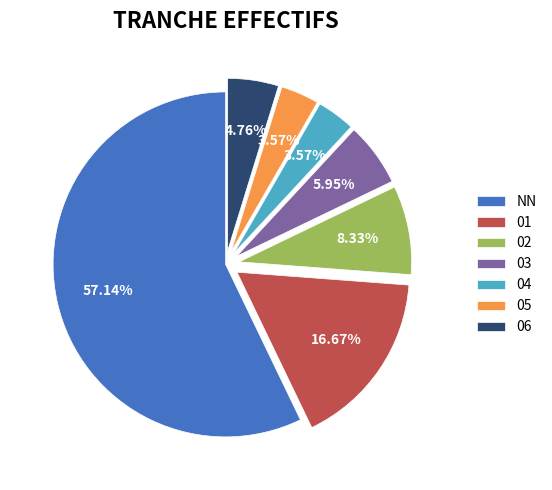

What is the largest slice in the pie chart?

NN